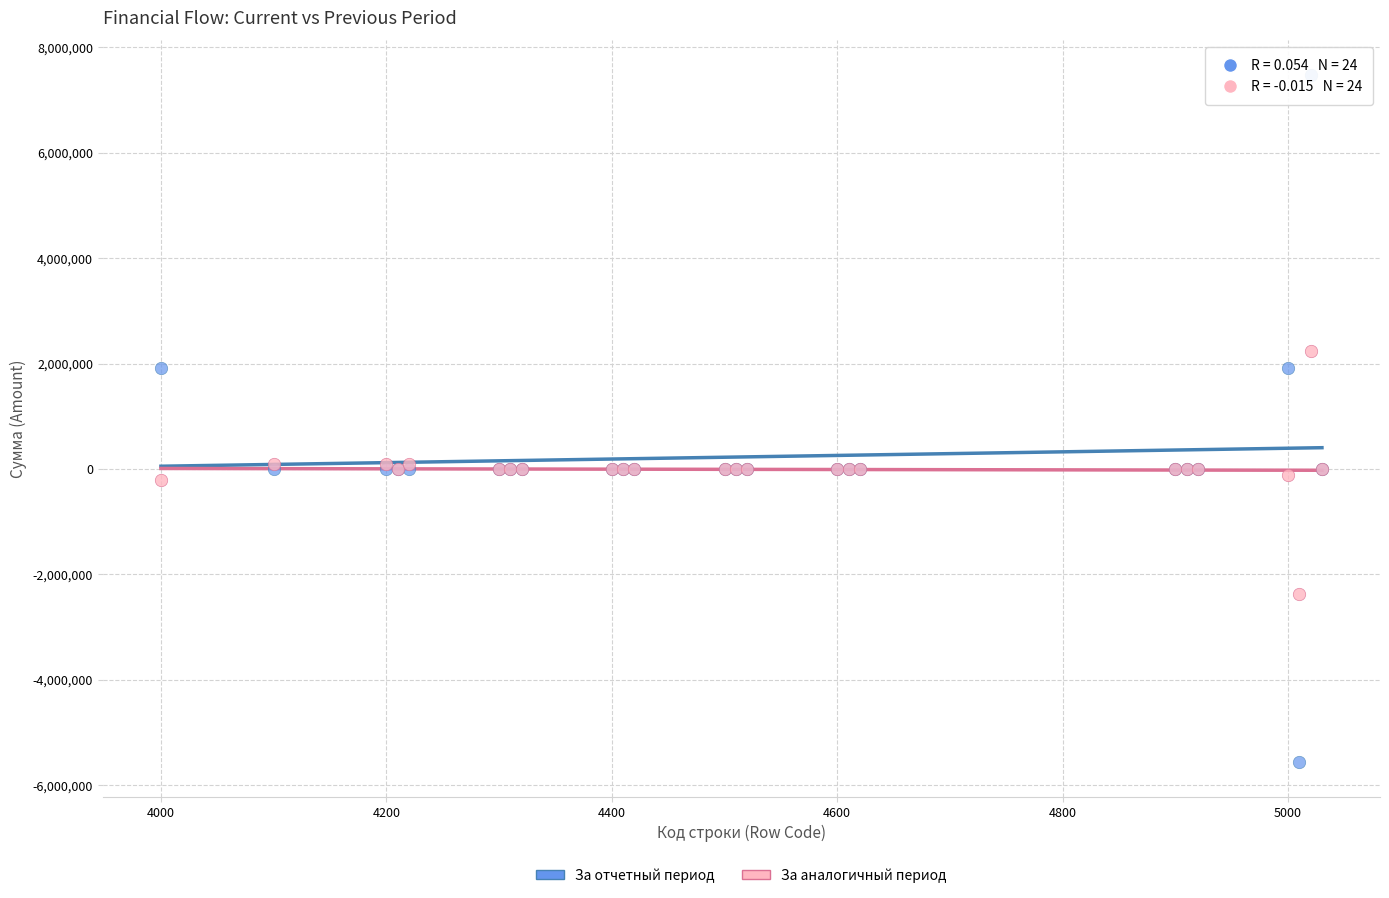

What are all the series names shown in the legend?

За отчетный период, За аналогичный период